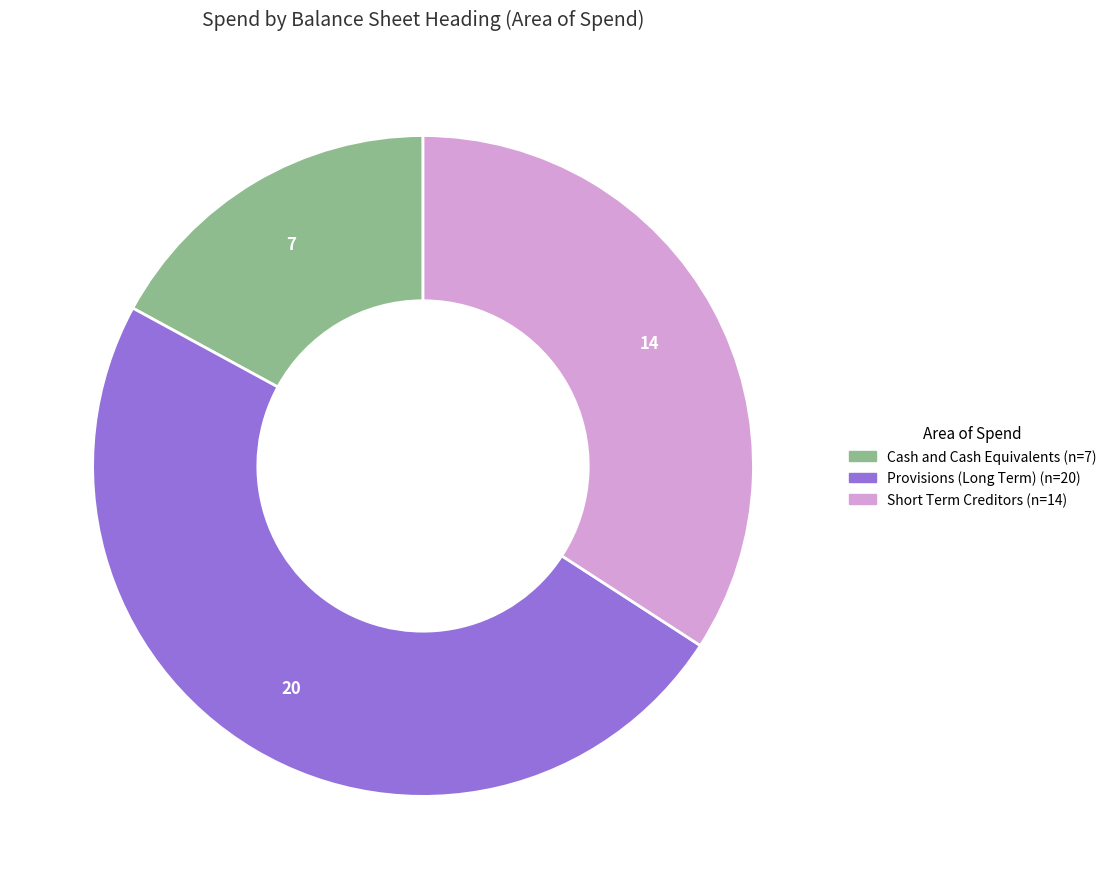

Is there a majority slice in this chart?

No